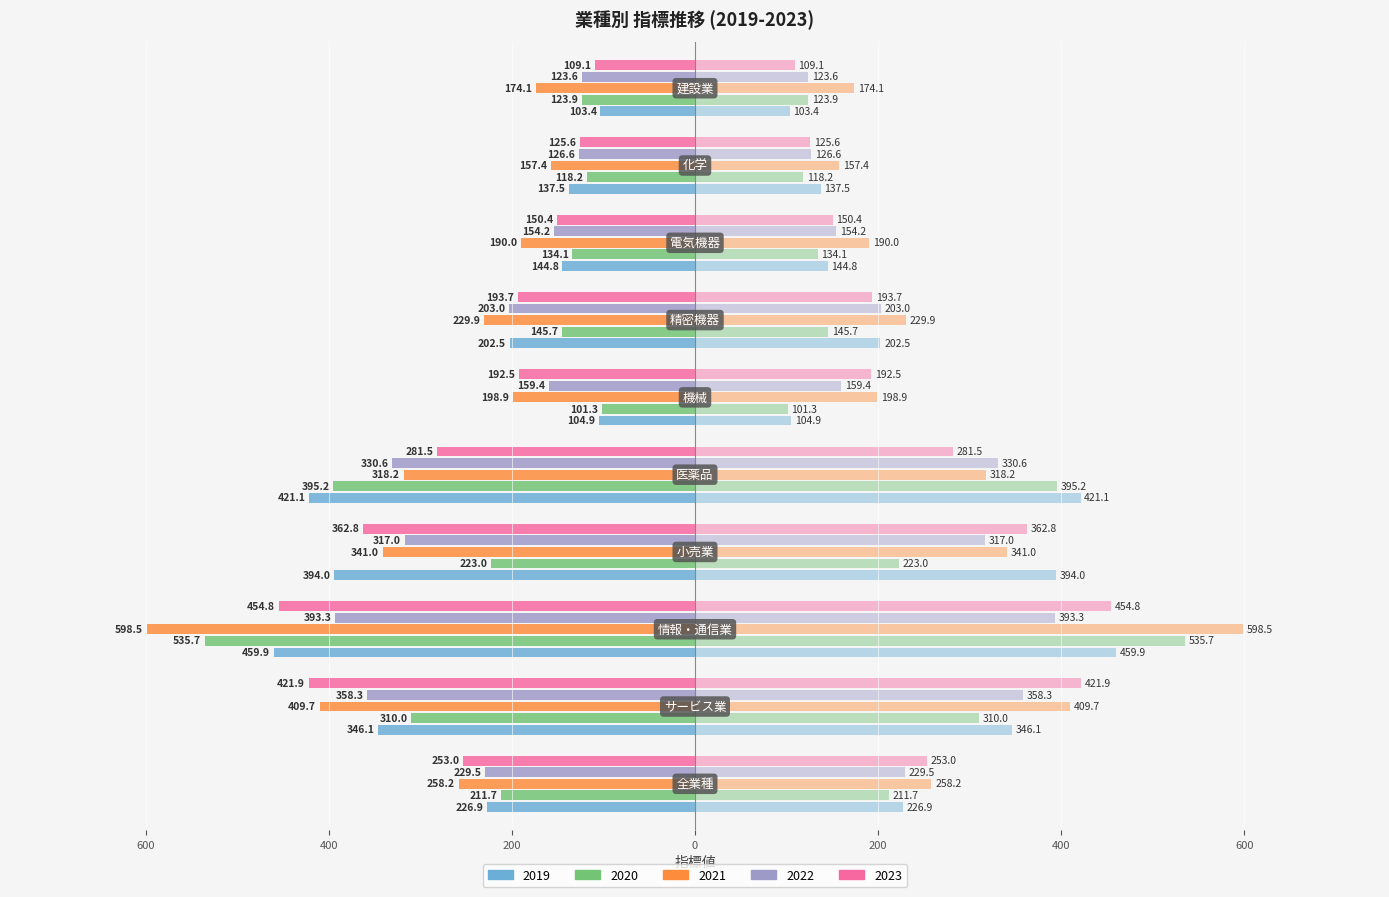

How many data points does each series have?

10